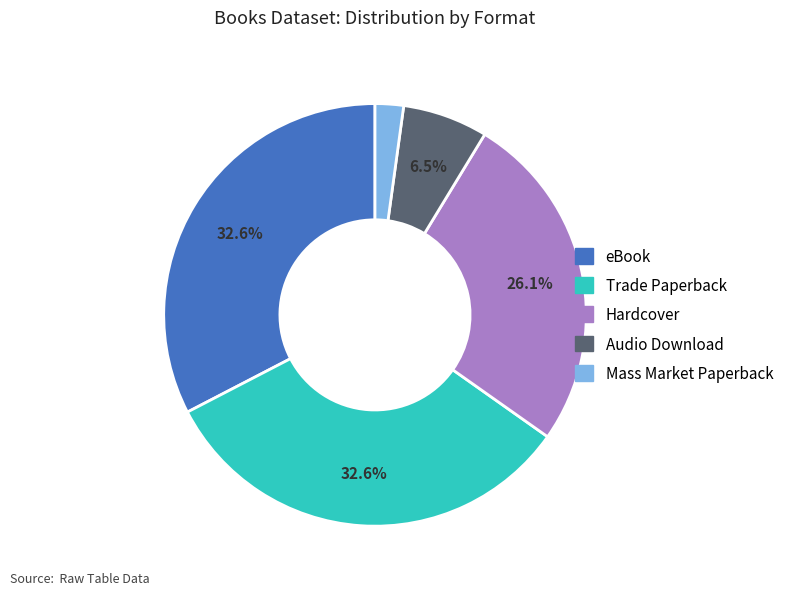

To the nearest percent, what percentage of the pie is Hardcover?

26%